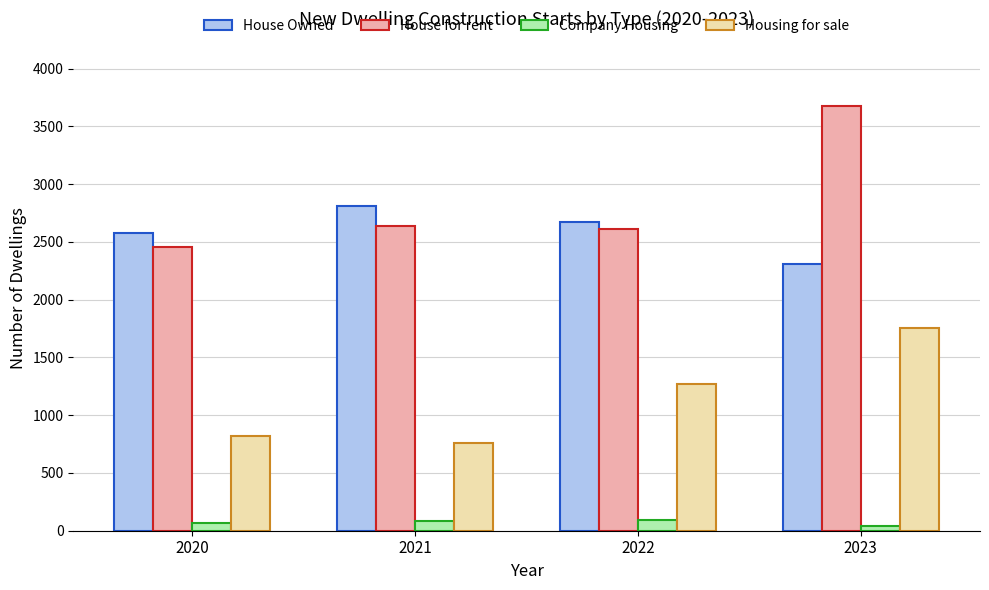

What is the value of the Company Housing bar at the 4th from the left?

45